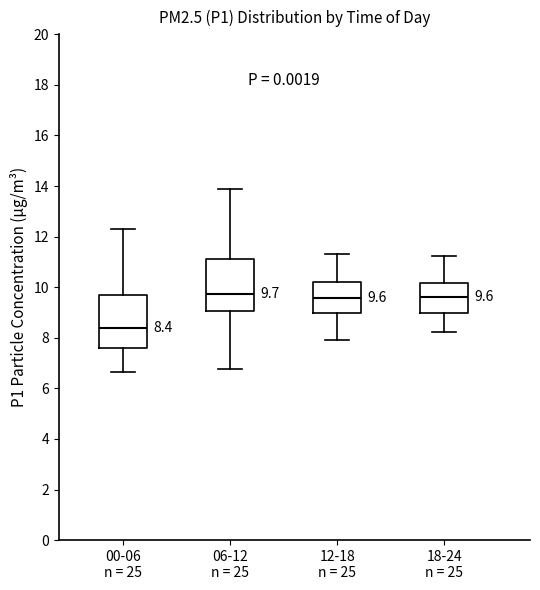

Which box has the lowest median line?

00-06 n = 25